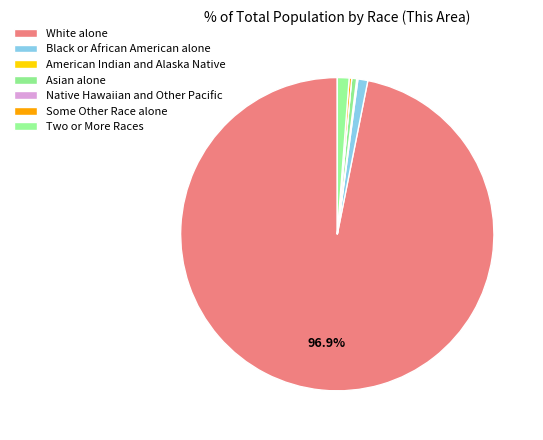

The Two or More Races slice represents 11% of the pie. True or false?

False